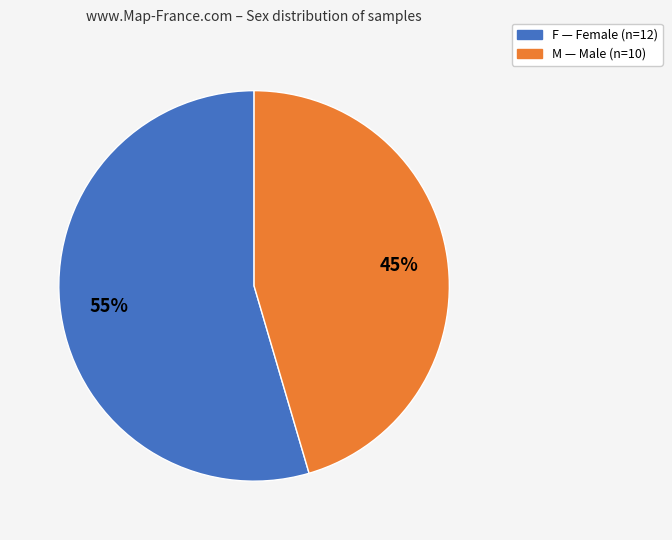

To the nearest percent, what is the combined percentage of M and F?

100%